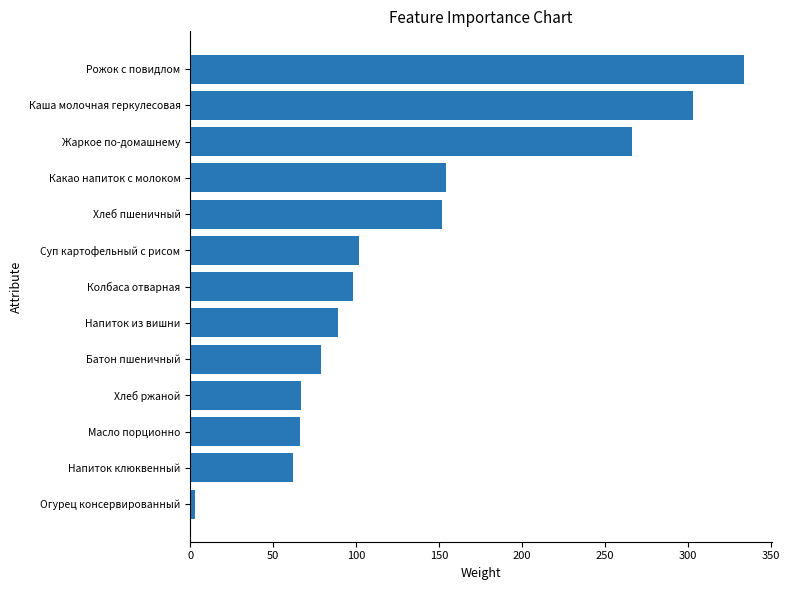

Where is the data nearest to the value 168?

Какао напиток с молоком